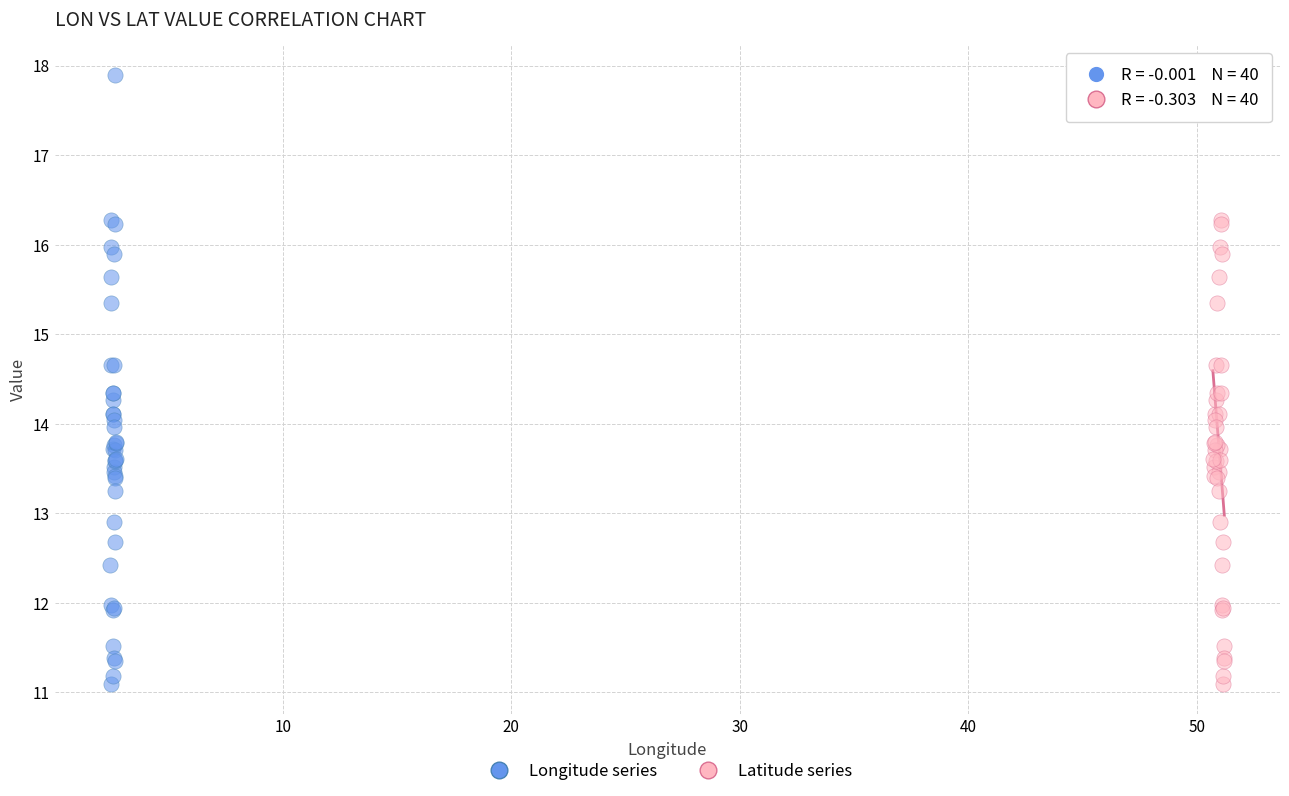

What are all the series names shown in the legend?

Longitude series, Latitude series